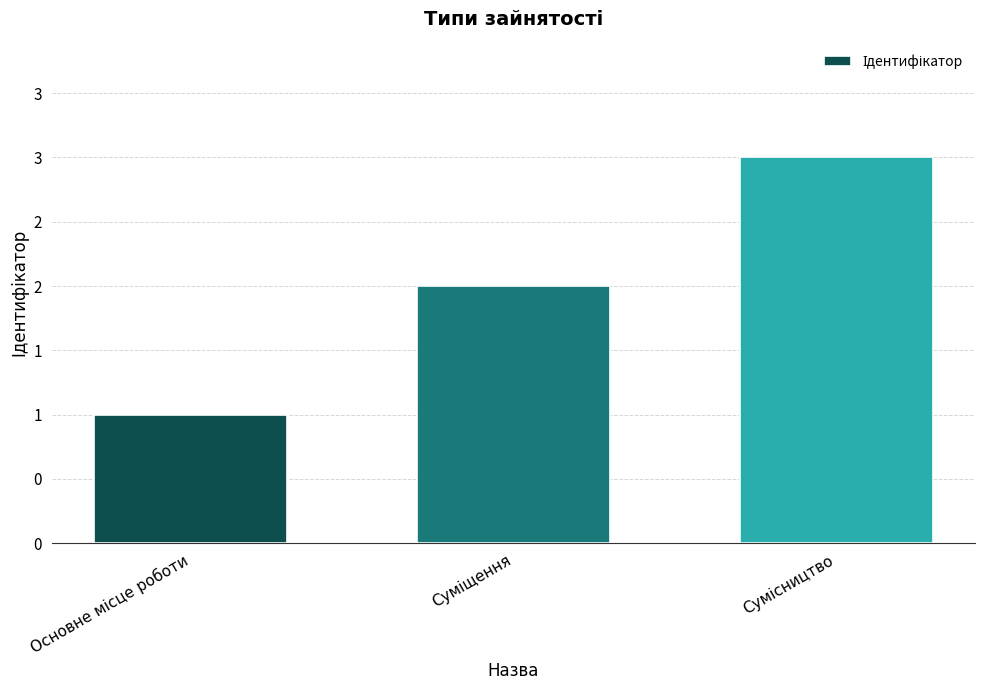

What is the maximum value shown in the chart?

3